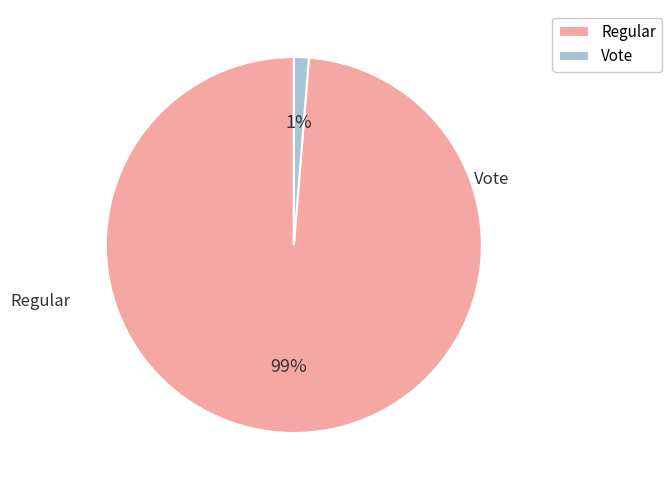

What percentage is the Vote slice, to the nearest percent?

1%